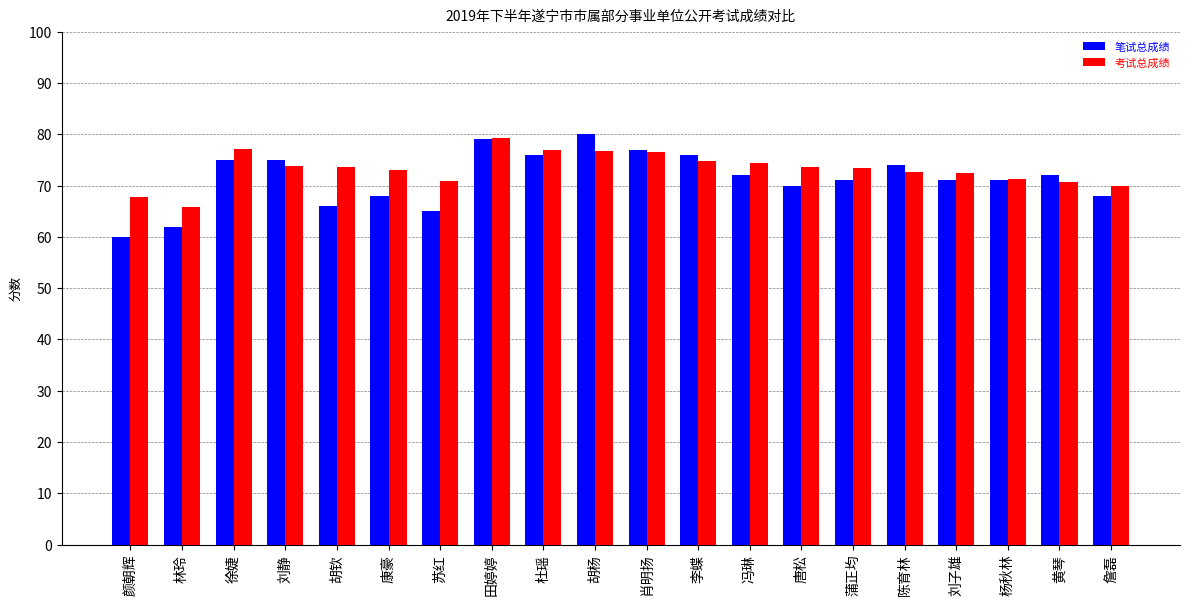

Which category has the lowest value in the 考试总成绩 series?

林玲